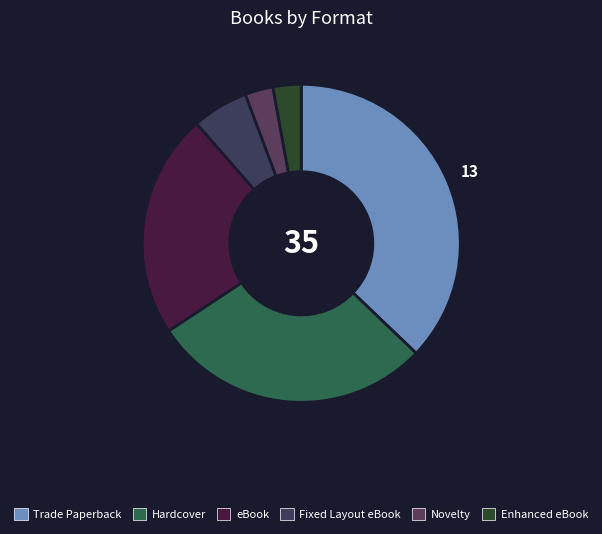

How many segments does this pie chart have?

6